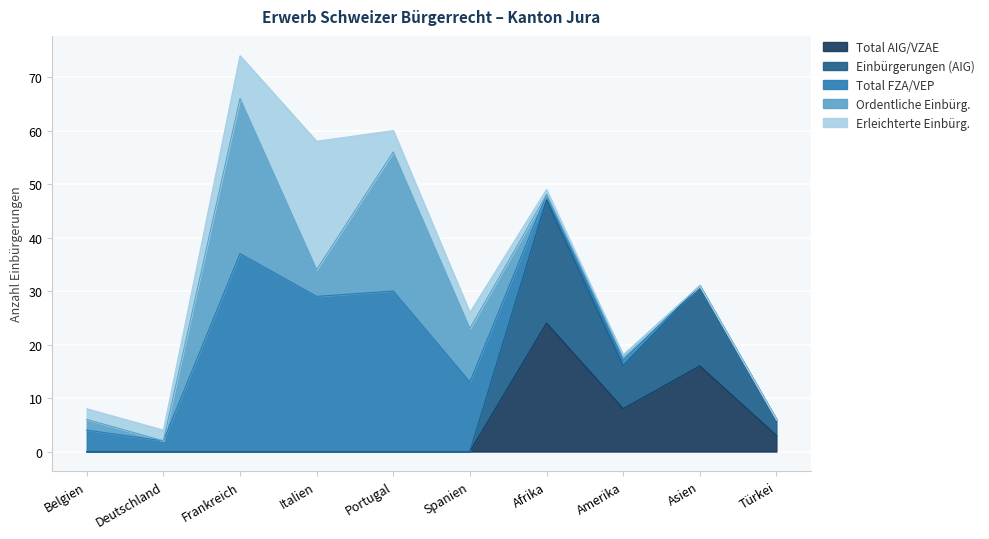

Rank the series at Belgien from lowest to highest value.

Total AIG/VZAE, Einbürgerungen (AIG), Ordentliche Einbürg., Erleichterte Einbürg., Total FZA/VEP